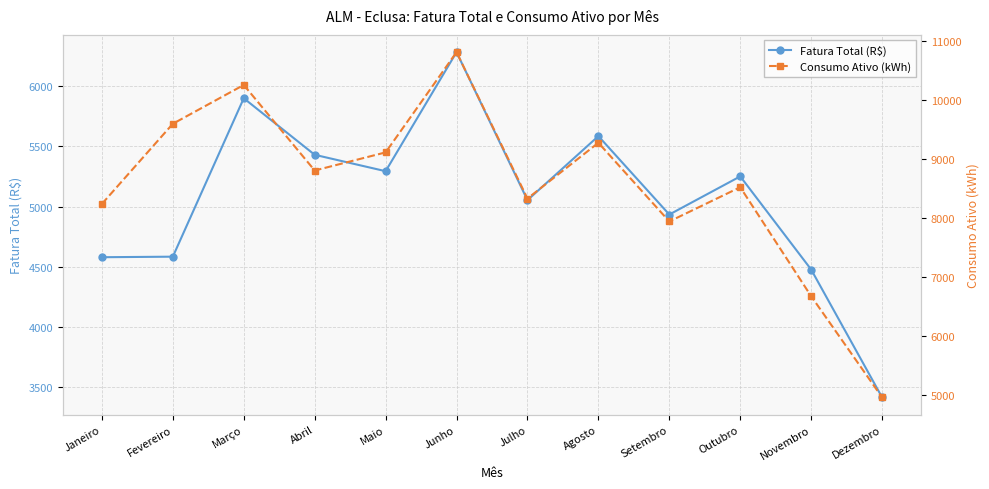

At which label is Fatura Total (R$) closest to 4848?

Setembro